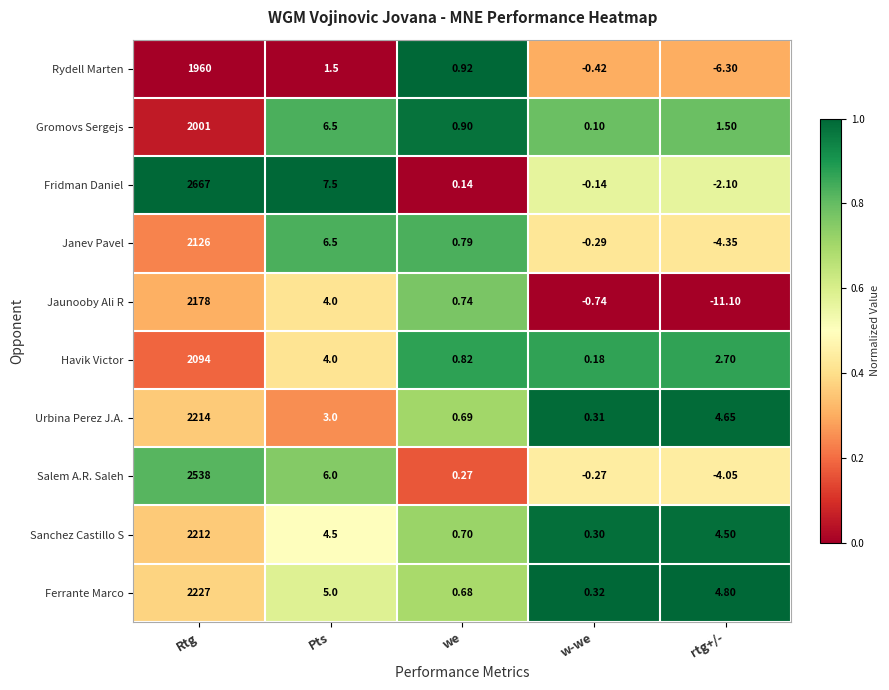

At how many categories does at least one series exceed 0?

5